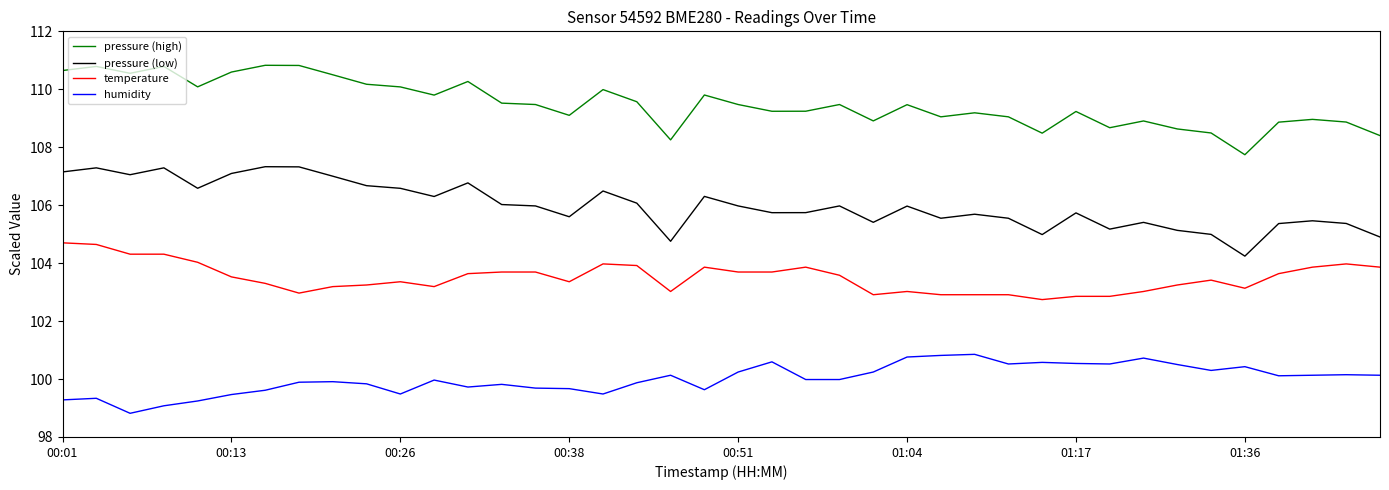

Which series has the largest total across all categories?

pressure (high)